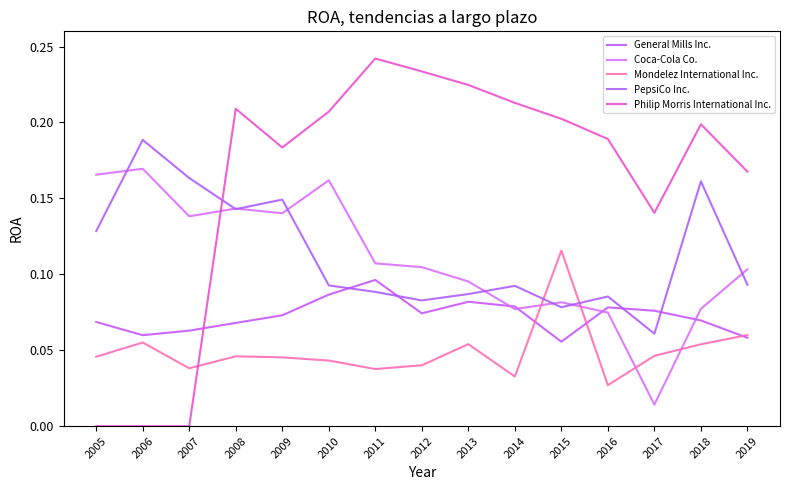

What is the value of the Philip Morris International Inc. point at the 15th from the left?

0.2